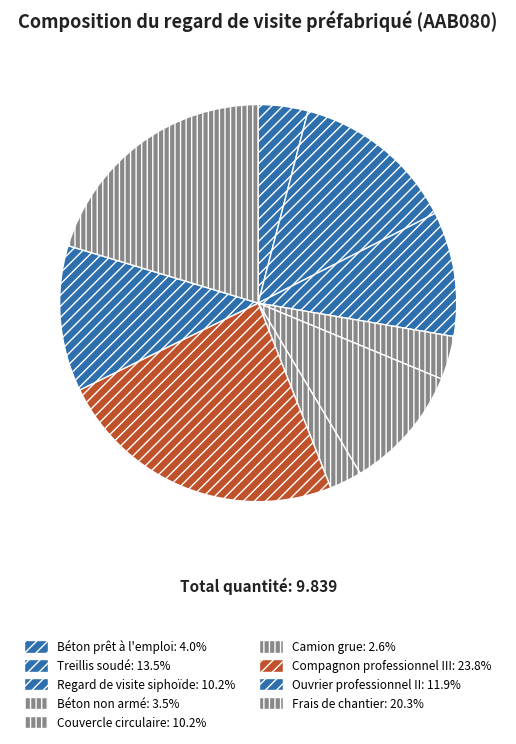

The Béton non armé slice represents 4% of the pie. True or false?

True